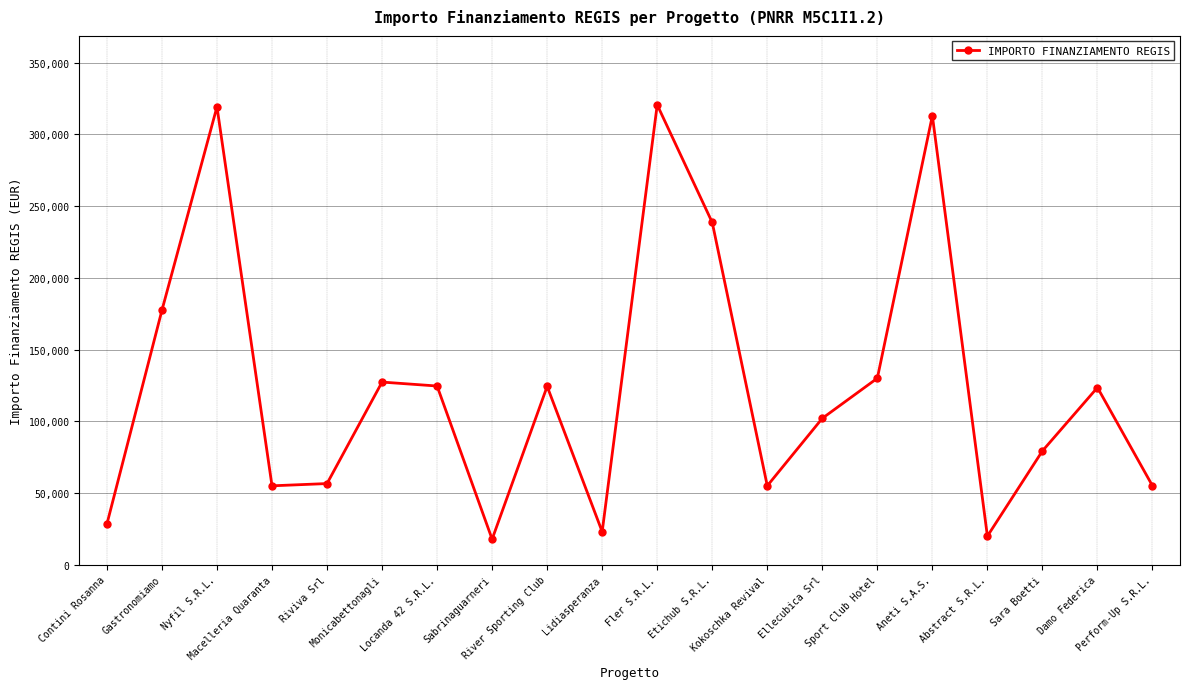

What is the label of the 18th point from the left?

Sara Boetti